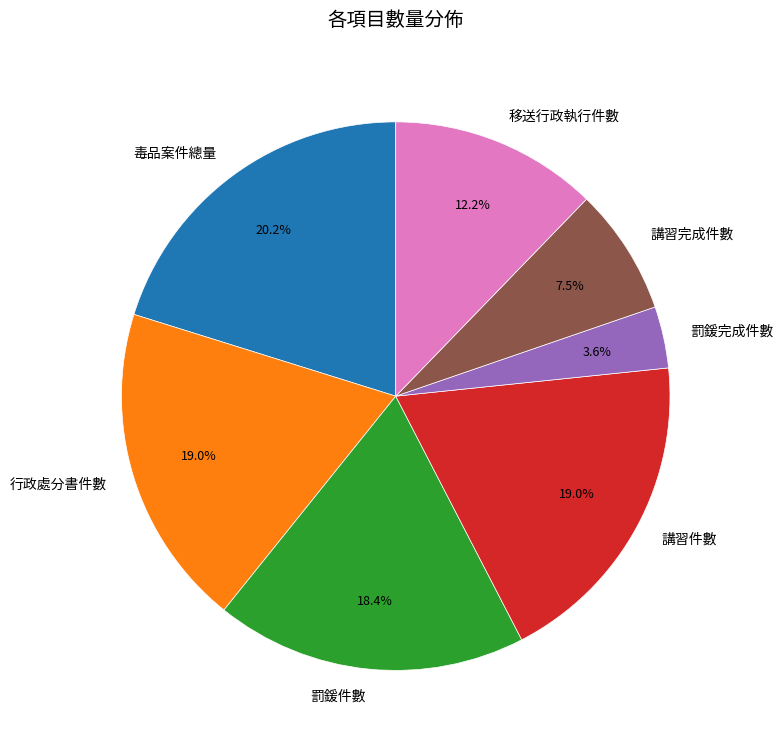

Which has a higher value, 行政處分書件數 or 罰鍰完成件數?

行政處分書件數